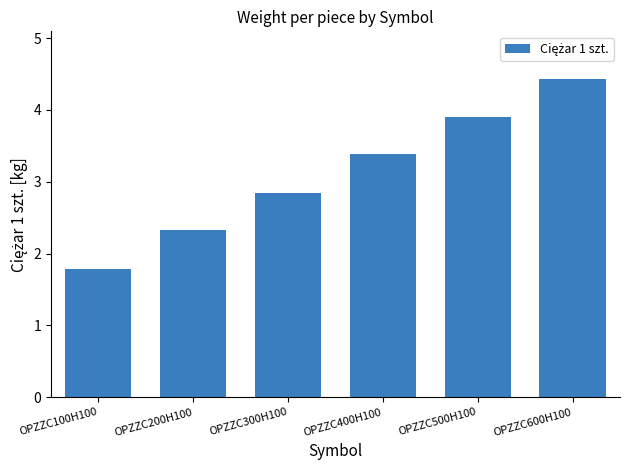

What is the sum of all values?

18.7